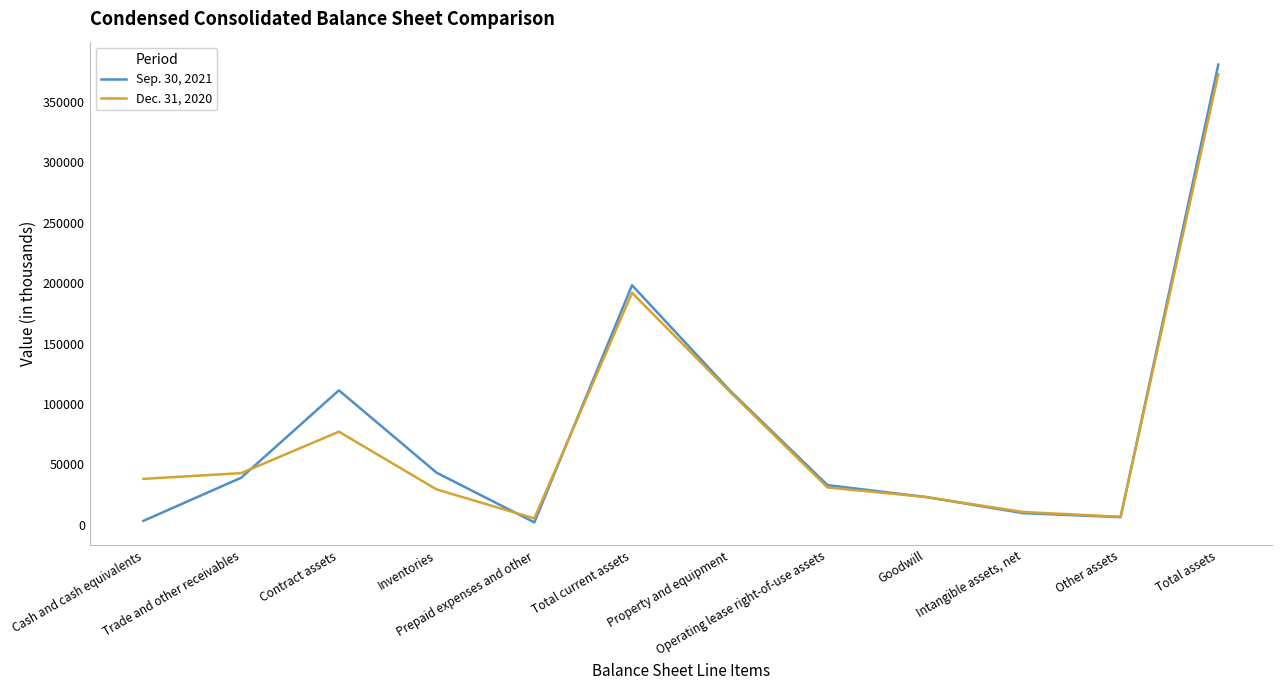

Which series has the largest range (max minus min)?

Sep. 30, 2021